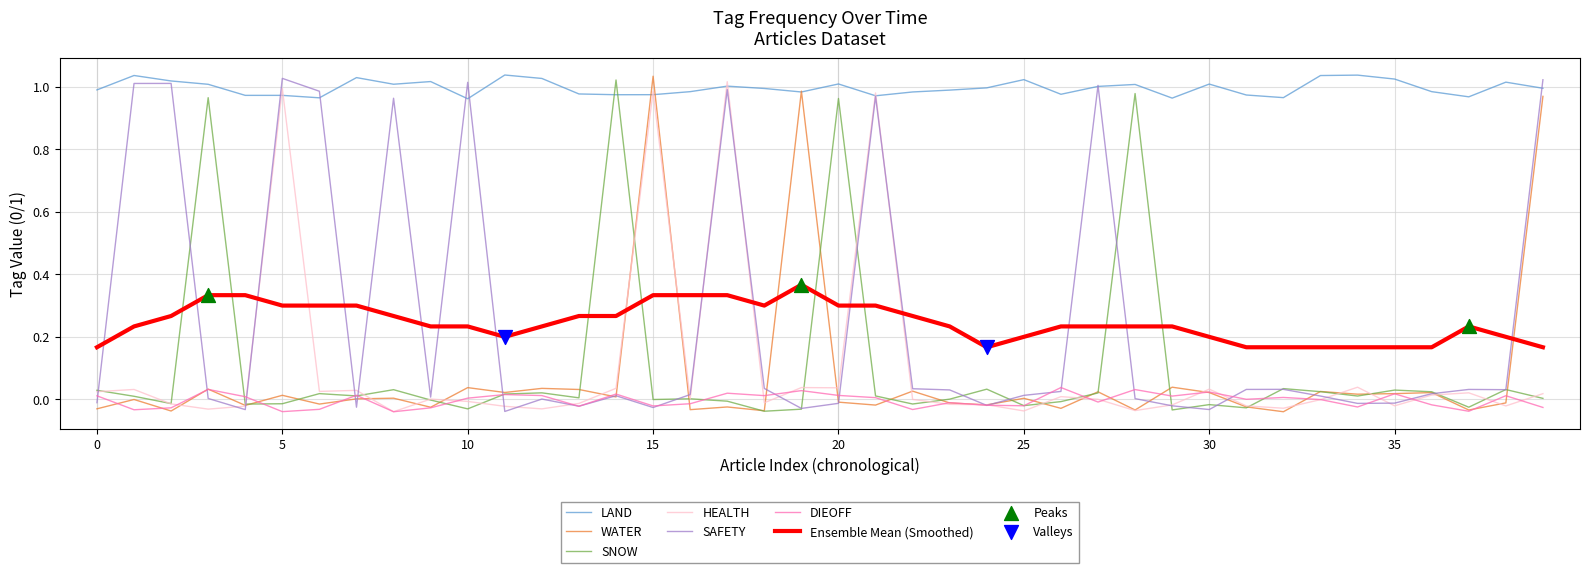

Which series has the largest total across all categories?

LAND